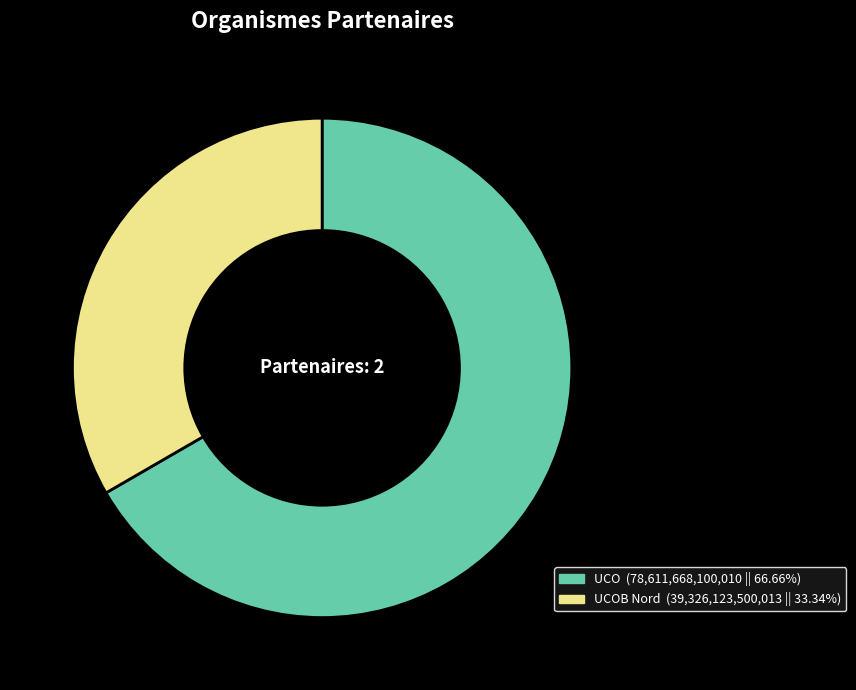

Is there a majority slice in this chart?

Yes